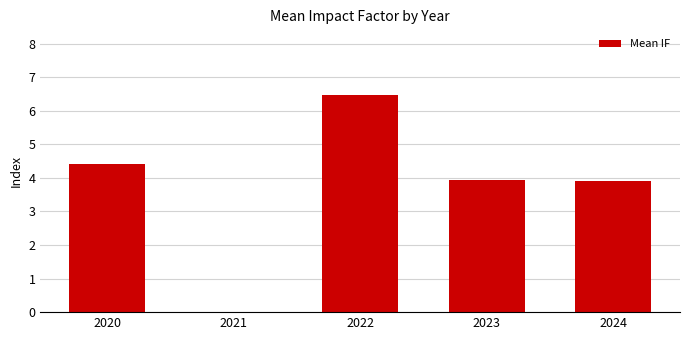

Between 2022 and 2023, which is larger?

2022